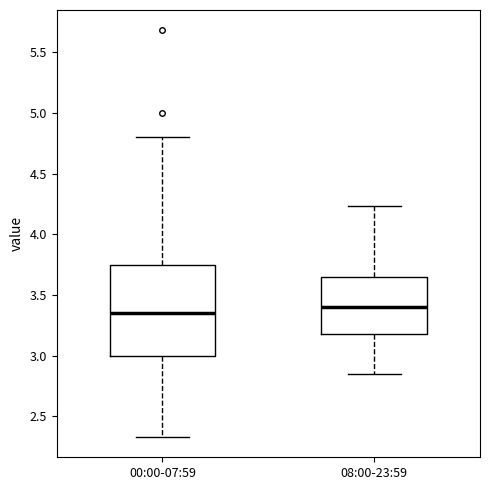

Which box is the tallest, from its lower edge to its upper edge?

00:00-07:59